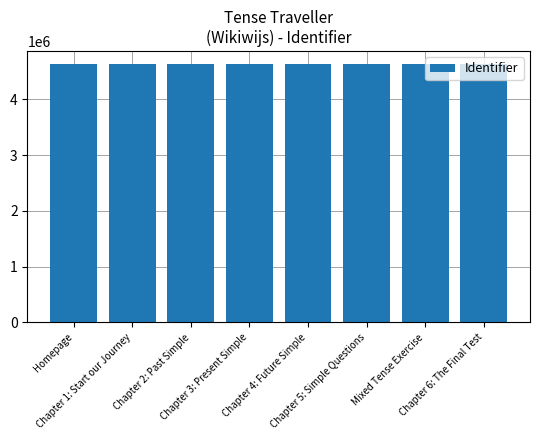

What is the change in value from Homepage to Chapter 1: Start our Journey?

+1